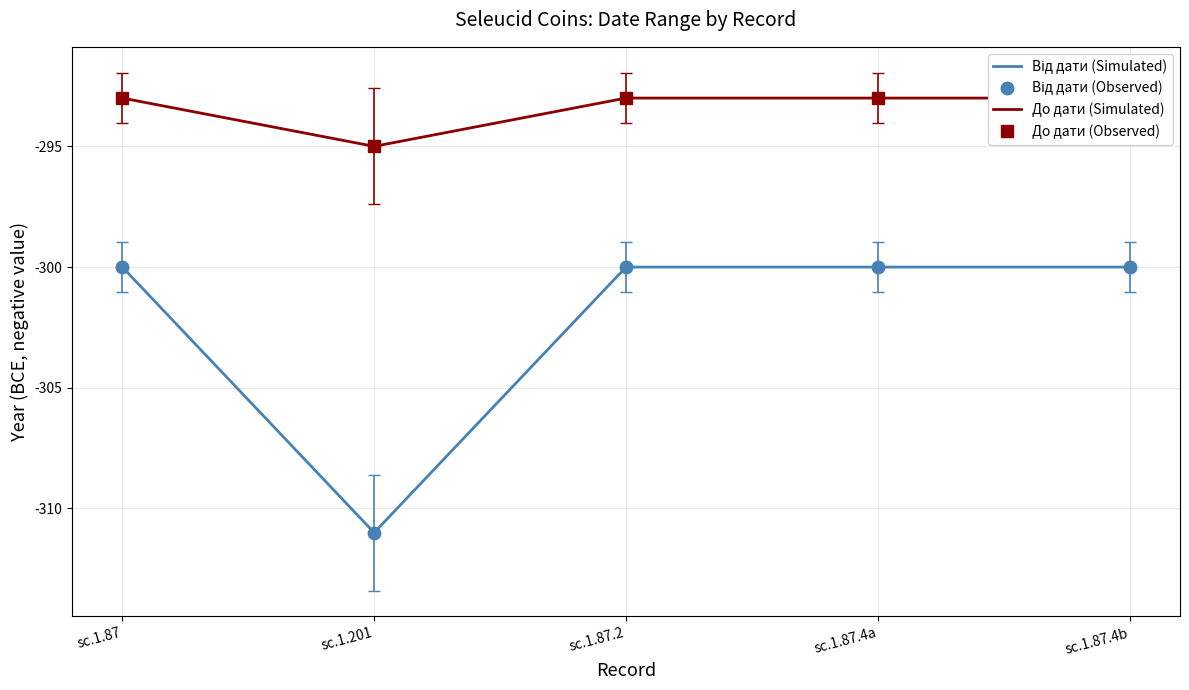

What is the minimum value shown in the chart?

-311